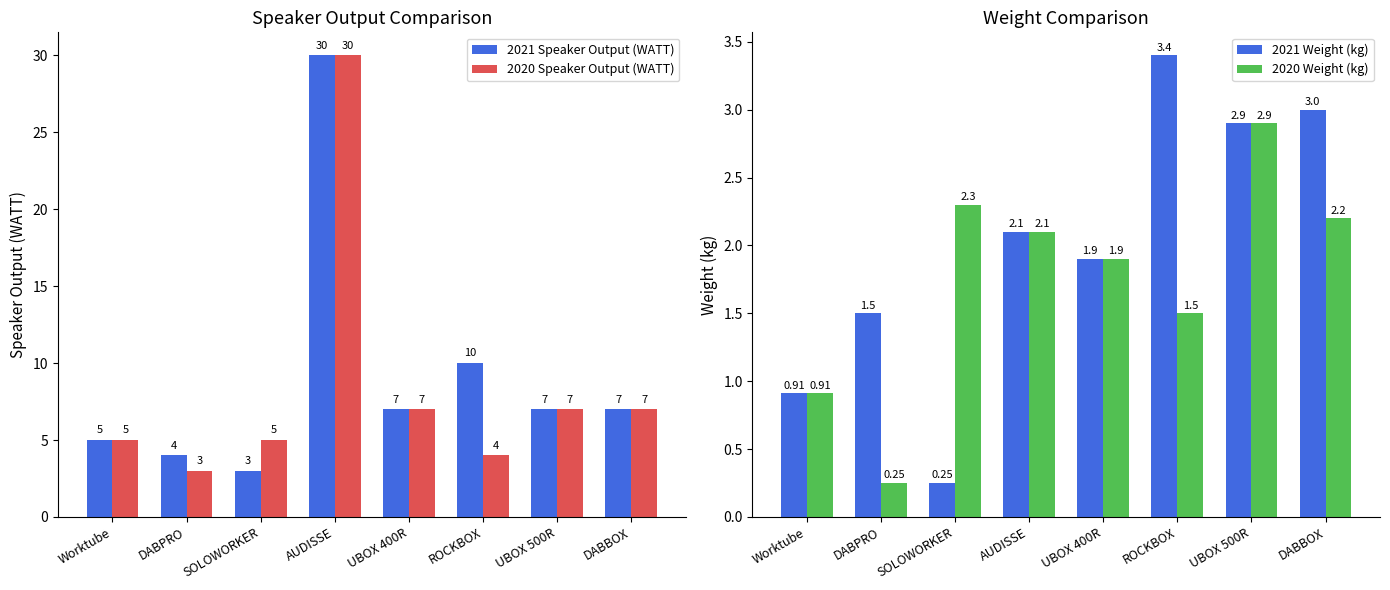

Reading right to left, list all the values displayed in this chart.

2021 Speaker Output (WATT): DABBOX=7.0	UBOX 500R=7.0	ROCKBOX=10.0	UBOX 400R=7.0	AUDISSE=30.0	SOLOWORKER=3.0	DABPRO=4.0	Worktube=5.0
2020 Speaker Output (WATT): DABBOX=7.0	UBOX 500R=7.0	ROCKBOX=4.0	UBOX 400R=7.0	AUDISSE=30.0	SOLOWORKER=5.0	DABPRO=3.0	Worktube=5.0
2021 Weight (kg): DABBOX=3.0	UBOX 500R=2.9	ROCKBOX=3.4	UBOX 400R=1.9	AUDISSE=2.1	SOLOWORKER=0.2	DABPRO=1.5	Worktube=0.9
2020 Weight (kg): DABBOX=2.2	UBOX 500R=2.9	ROCKBOX=1.5	UBOX 400R=1.9	AUDISSE=2.1	SOLOWORKER=2.3	DABPRO=0.2	Worktube=0.9